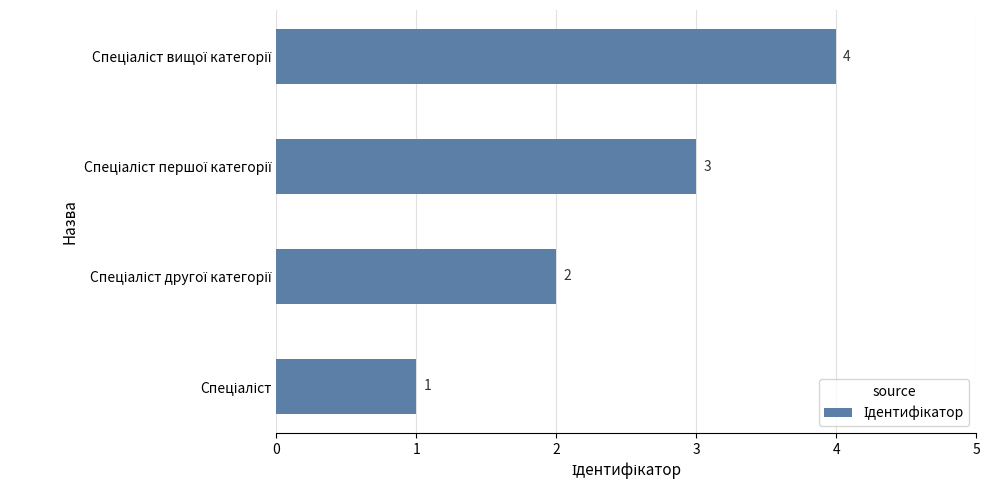

What is the maximum value shown in the chart?

4